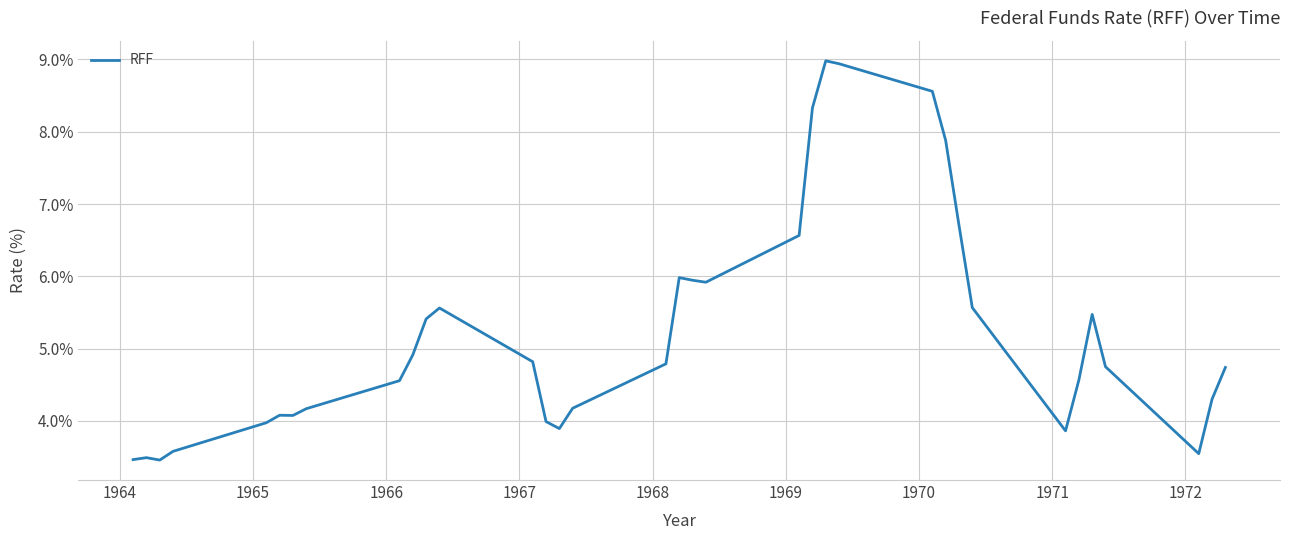

Count the number of data series in this chart.

1